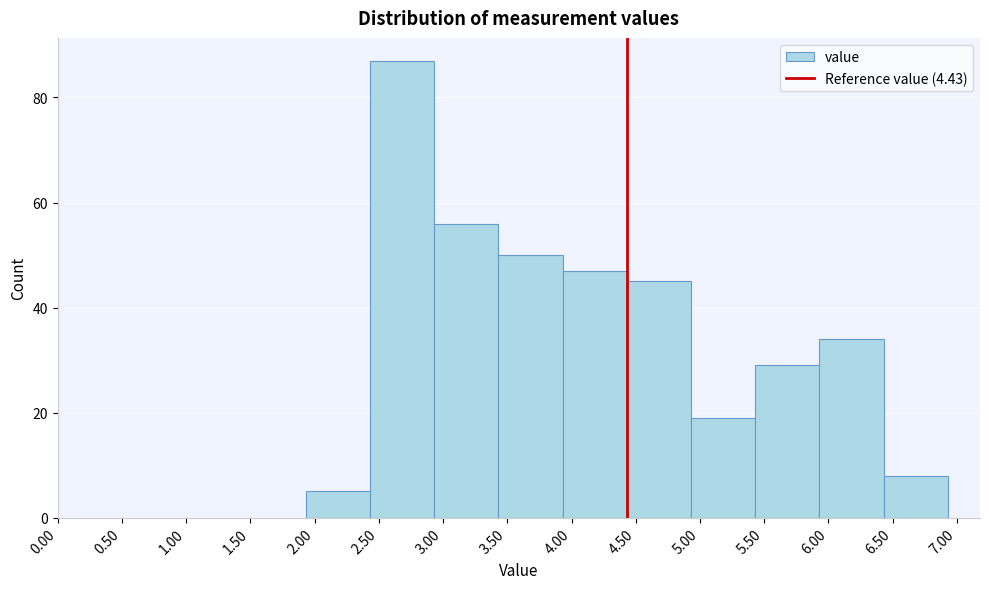

Over which range of the x-axis is the bar tallest?

2.43 to 2.93